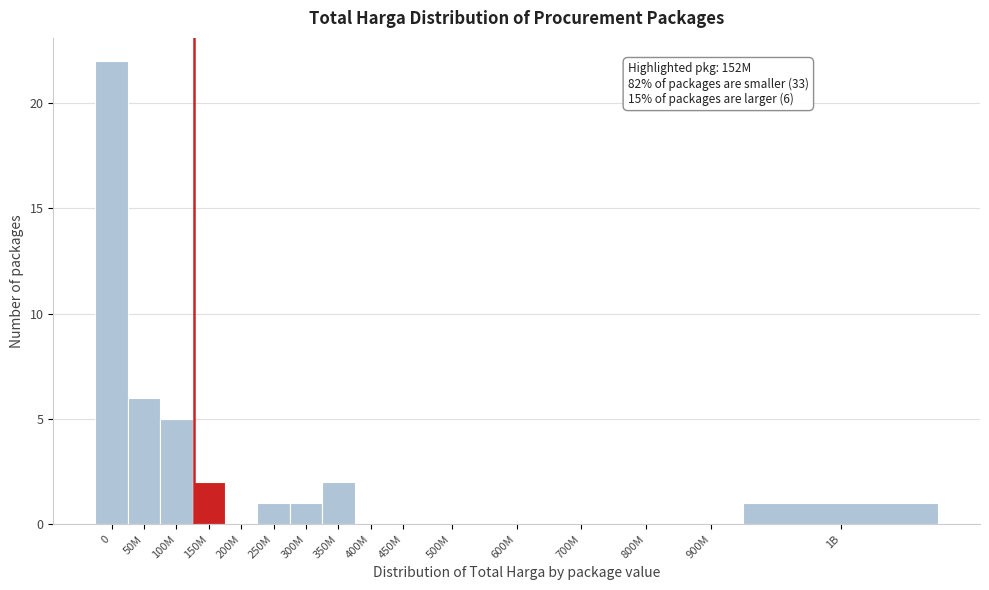

Reading left to right, extract all data points from this chart.

0=22	50M=6	100M=5	150M=2	200M=0	250M=1	300M=1	350M=2	400M=0	450M=0	500M=0	600M=0	700M=0	800M=0	900M=0	1B=1